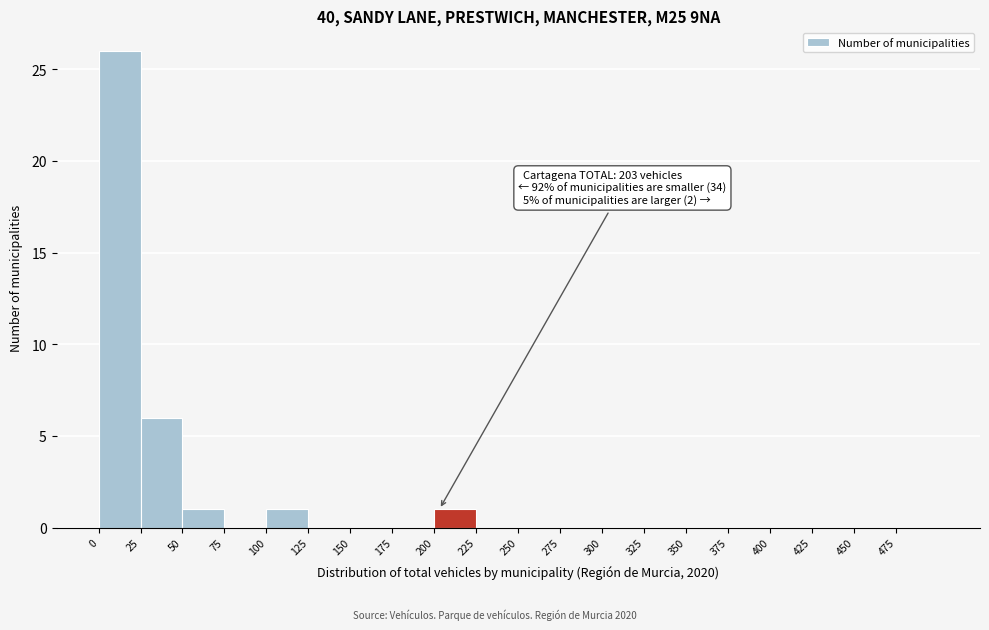

Over which range of the x-axis is the bar tallest?

0 to 25